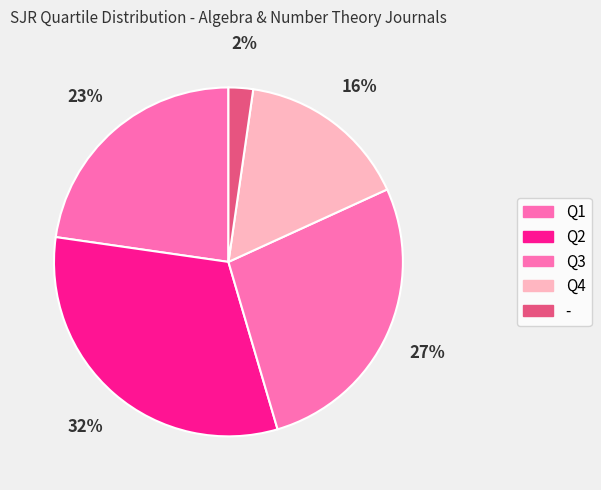

Count the number of slices in the pie.

5